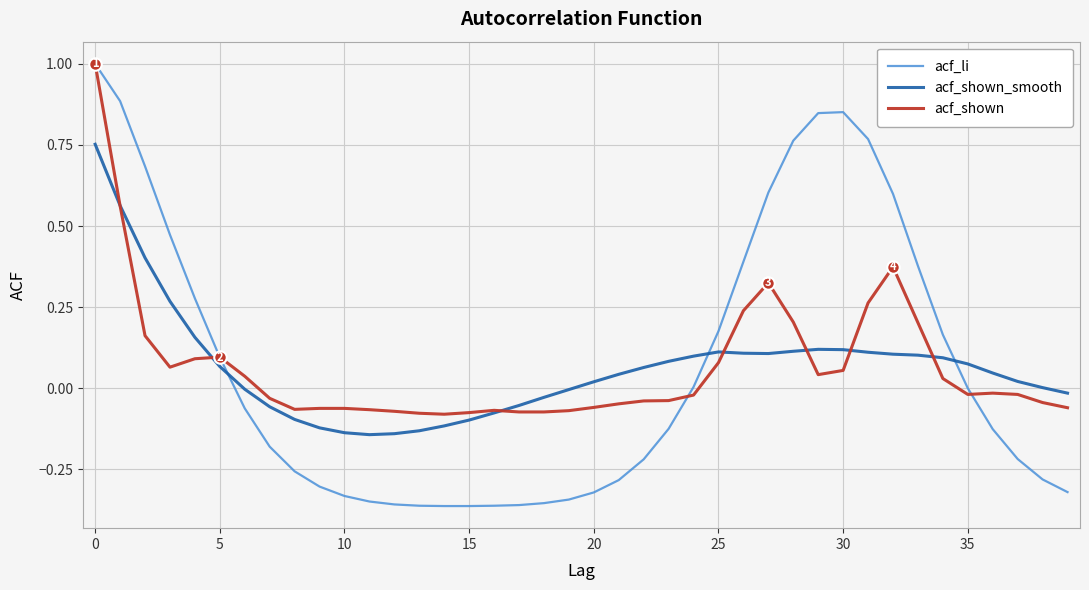

Which series has the largest range (max minus min)?

acf_li